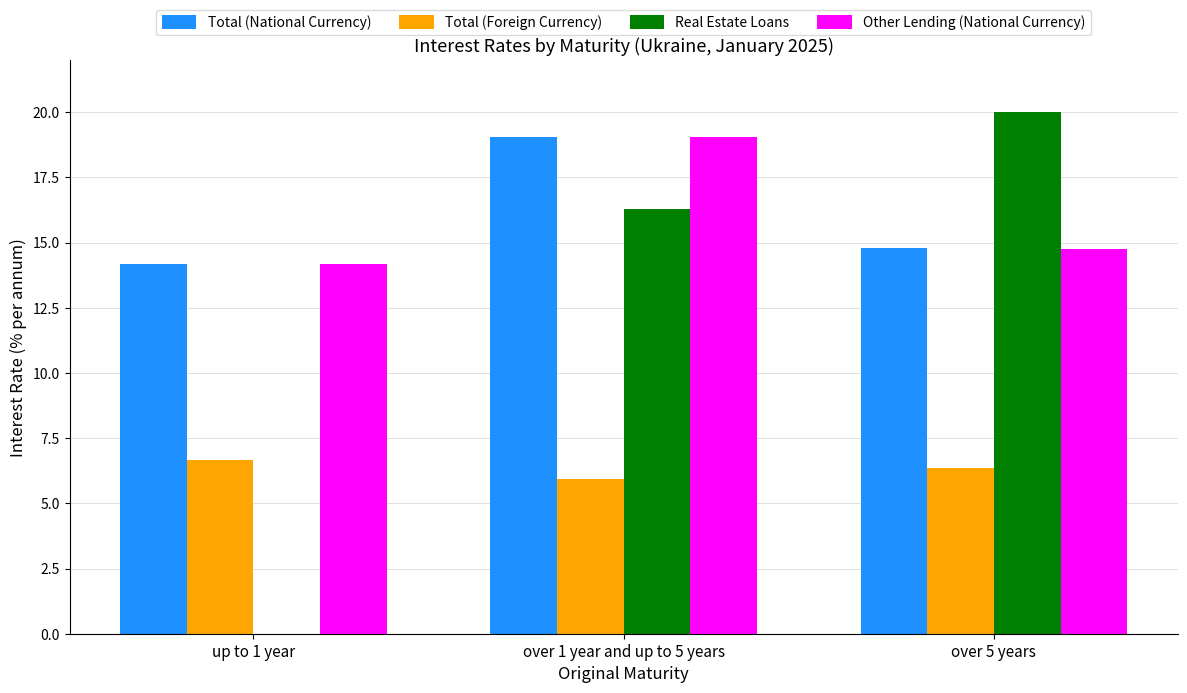

What is the highest value of the Total (Foreign Currency) series?

6.7